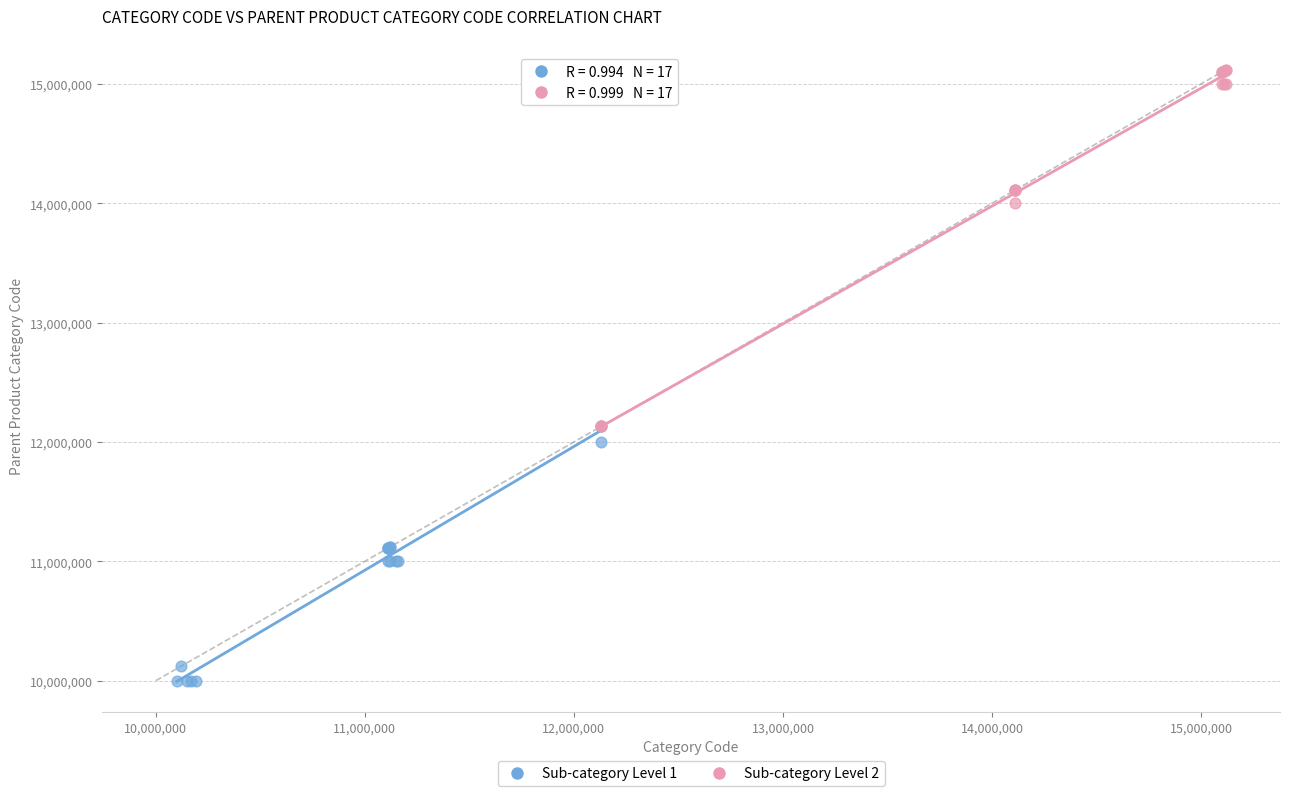

Which series reaches the minimum Y coordinate?

Sub-category Level 1